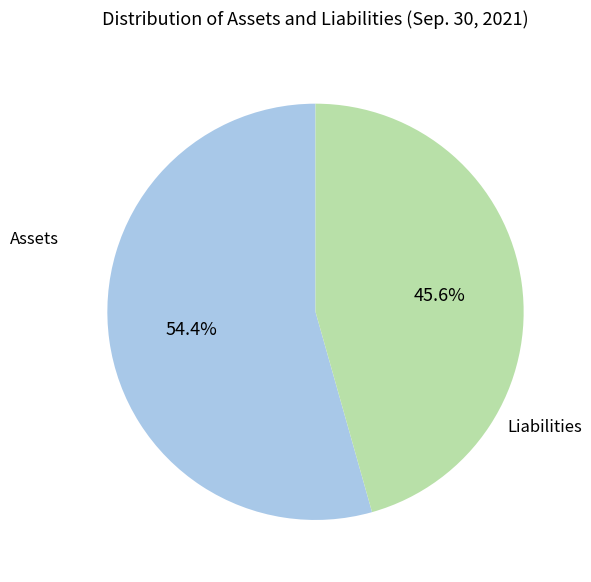

Does any single category account for the majority?

Yes